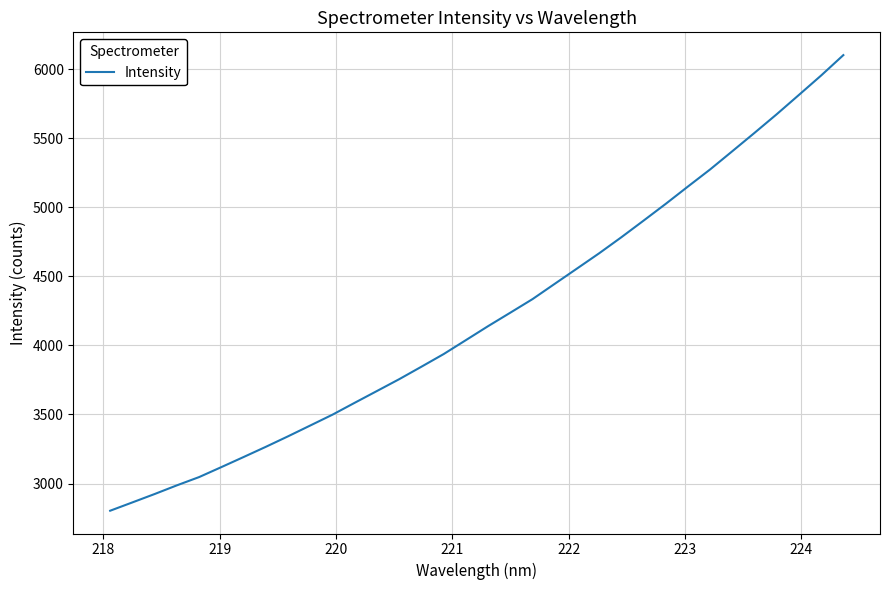

What is the minimum value shown in the chart?

2802.8